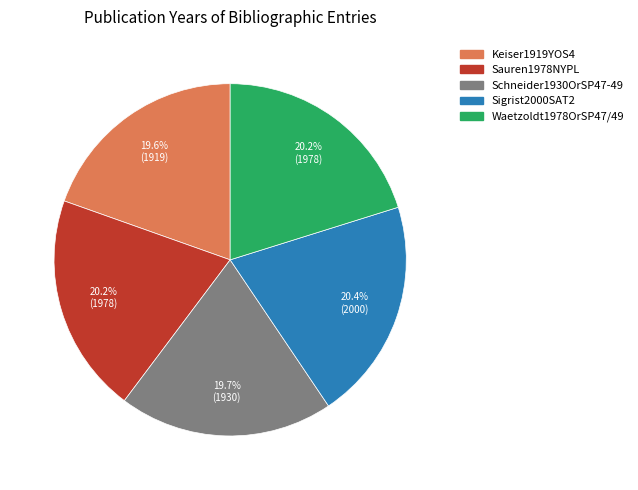

What is the ratio of the value at Sigrist2000SAT2 to the value at Waetzoldt1978OrSP47/49?

1.0